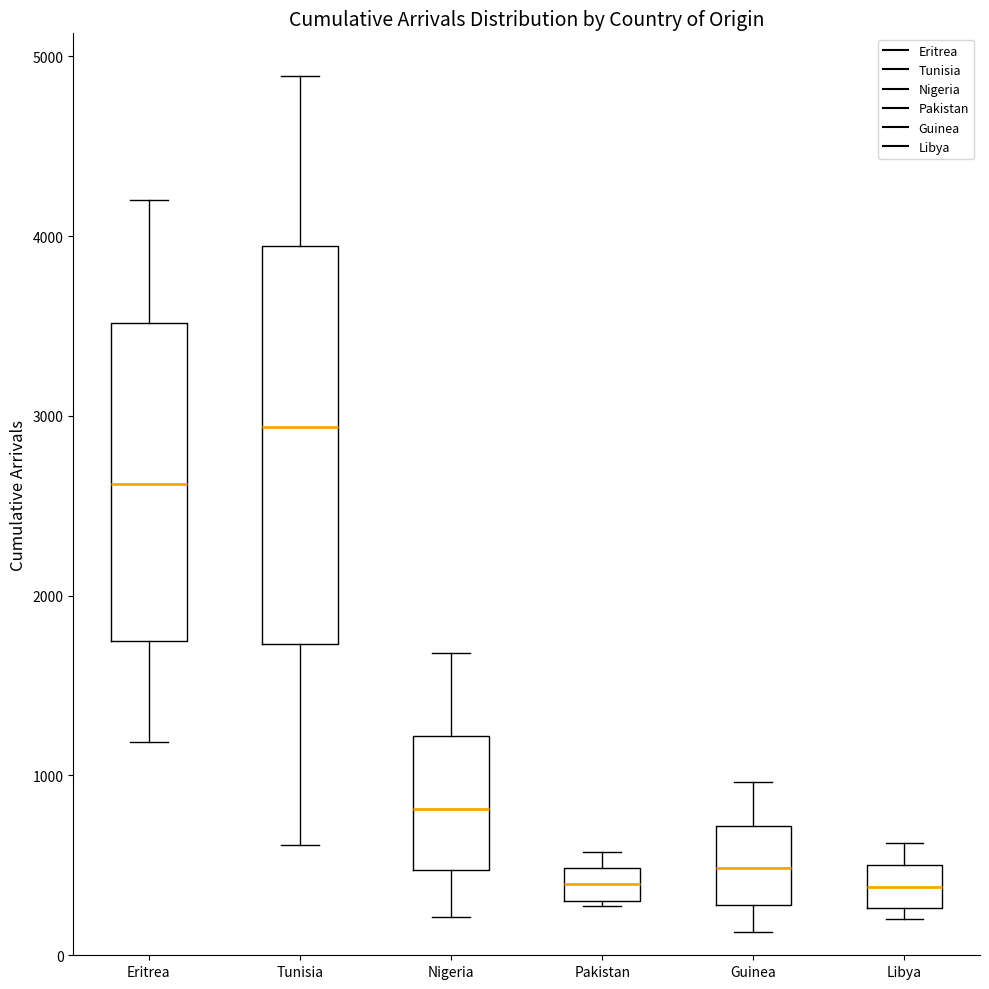

Which box is the tallest, from its lower edge to its upper edge?

Tunisia